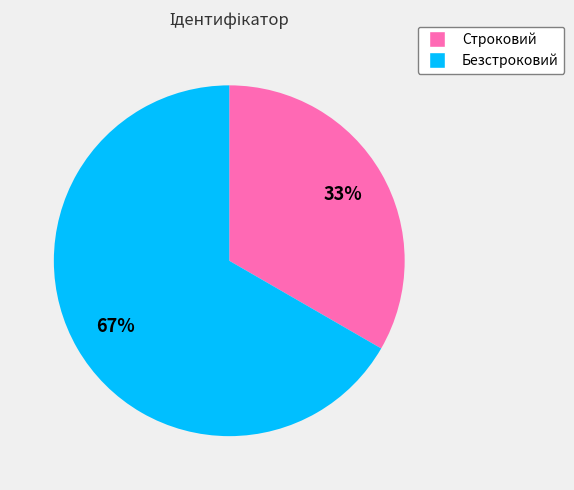

True or false: Строковий accounts for 33% of the total.

True